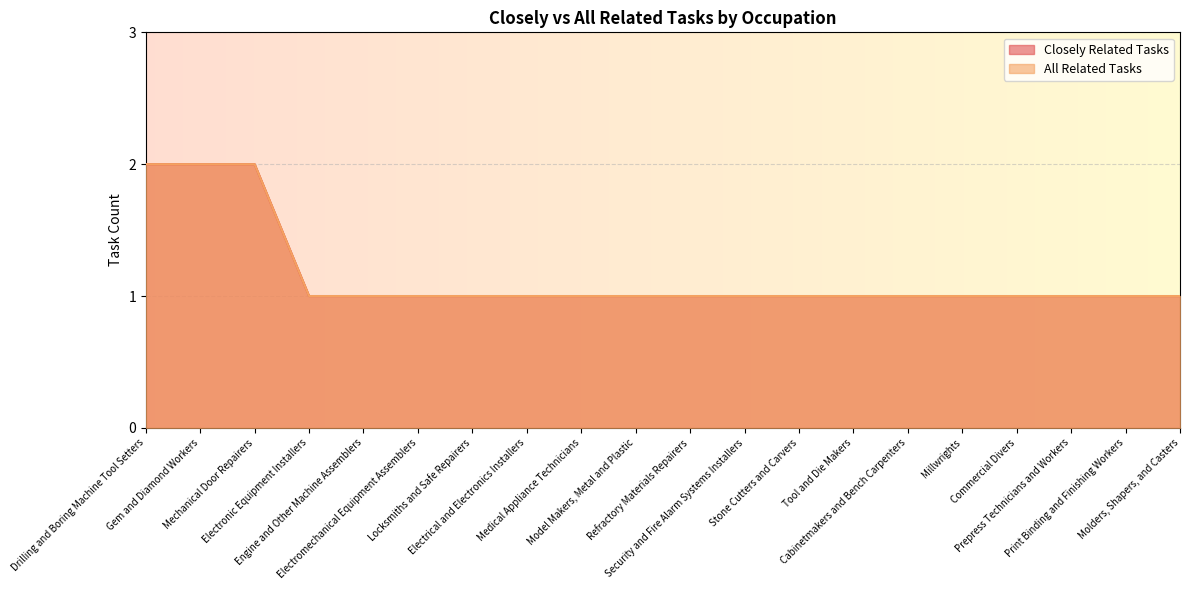

Reading left to right, what are all the values shown in this chart?

Closely Related Tasks: 2	2	2	1	1	1	1	1	1	1	1	1	1	1	1	1	1	1	1	1
All Related Tasks: 2	2	2	1	1	1	1	1	1	1	1	1	1	1	1	1	1	1	1	1